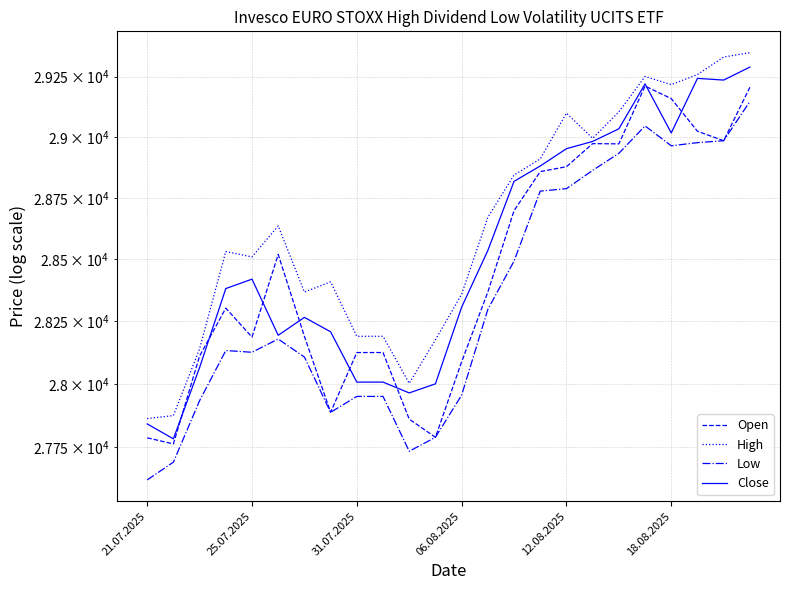

What is the smallest value displayed?

27620